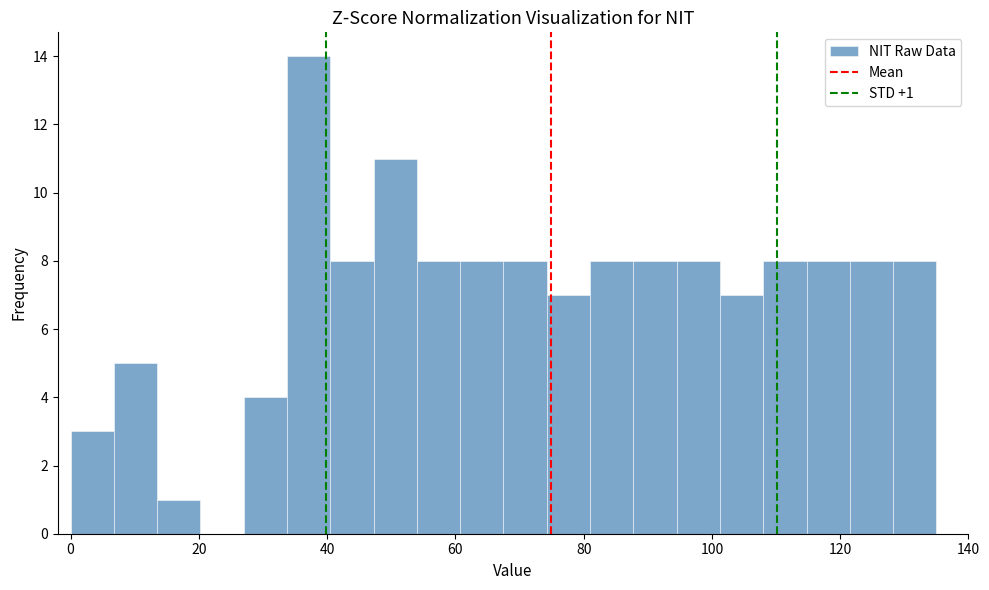

Around what value on the x-axis is the tallest bar? Give the approximate position of its centre, as read against the axis.

38